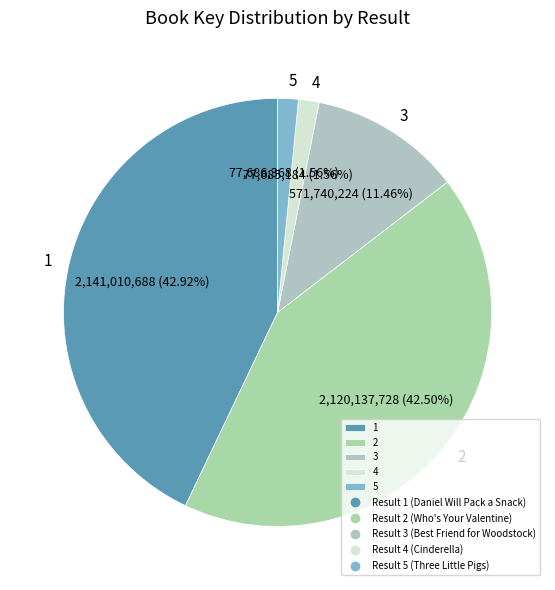

What is the ratio of the value at 1 to the value at 2?

1.0